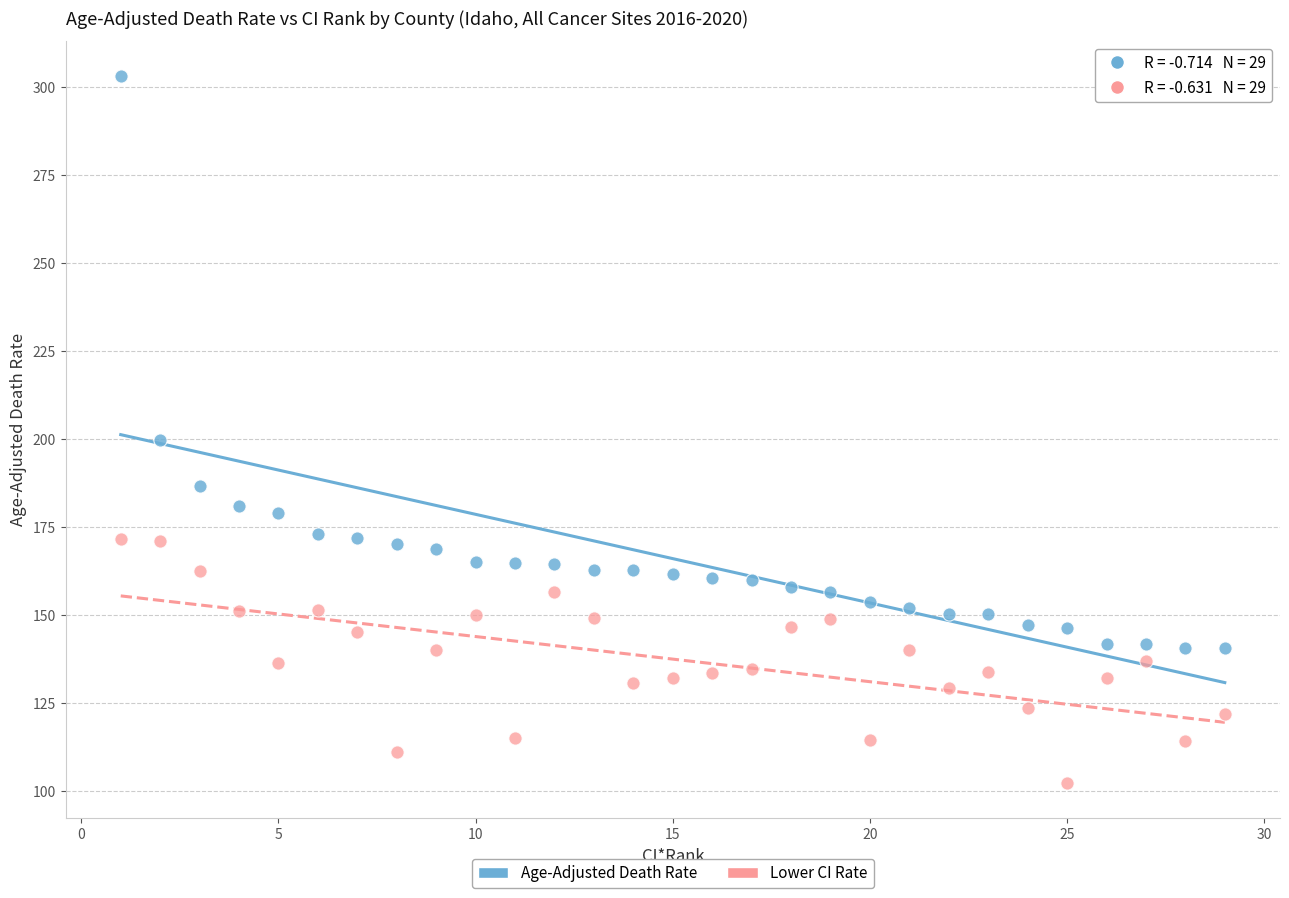

What are all the series names shown in the legend?

Age-Adjusted Death Rate, Lower CI Rate